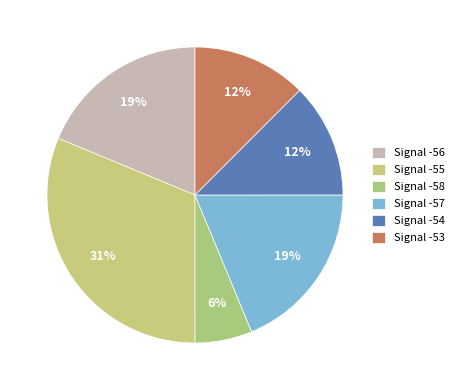

How many segments does this pie chart have?

6